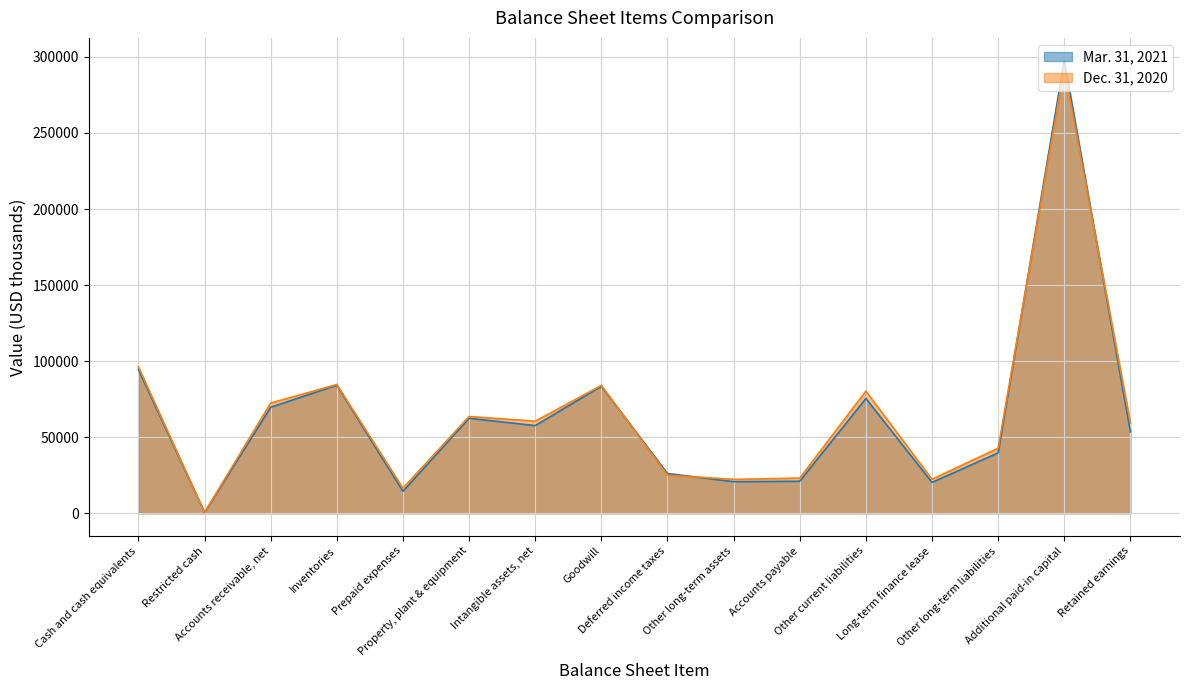

The value of Dec. 31, 2020 at Intangible assets, net is 60517. True or false?

True